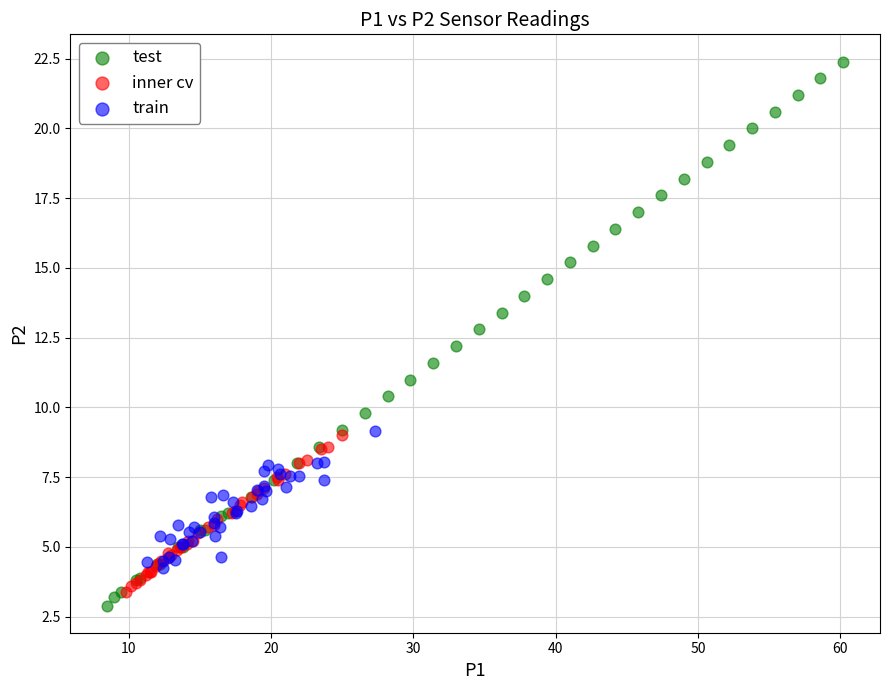

Which series contains the highest Y value?

test